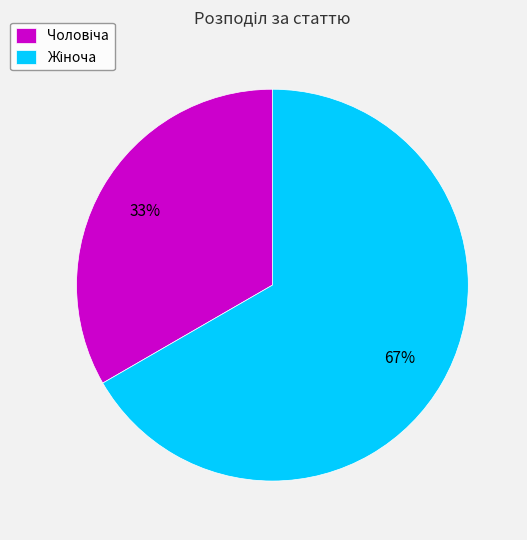

Is there any slice that represents more than half of the pie?

Yes